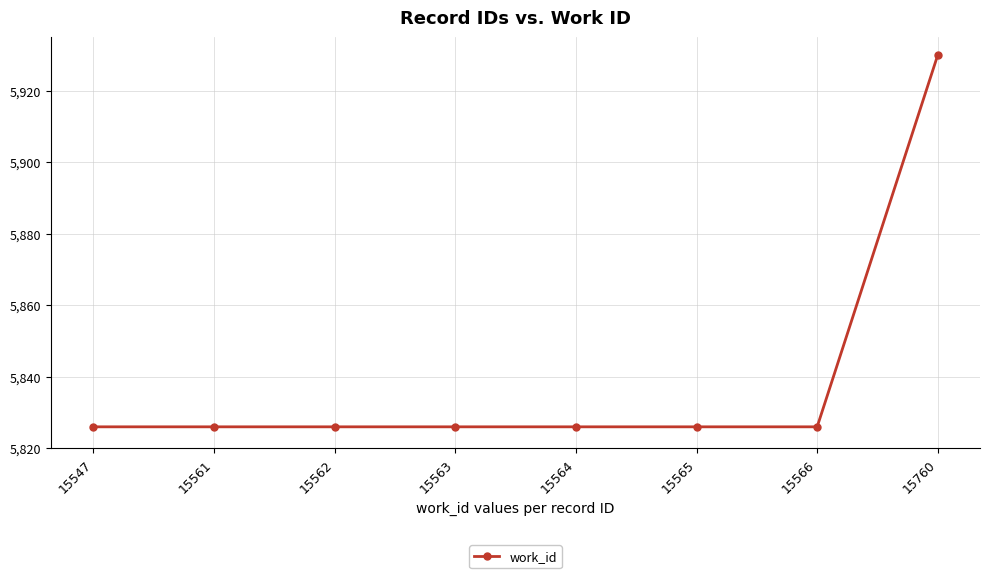

What is the greatest value displayed?

5930